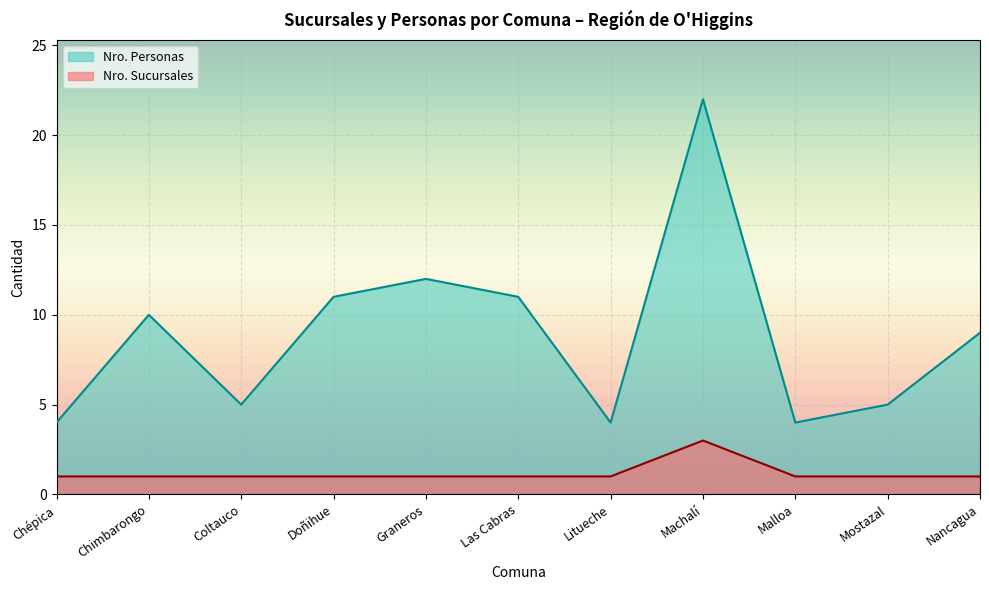

What is the value of the Nro. Personas point at the 6th from the left?

11